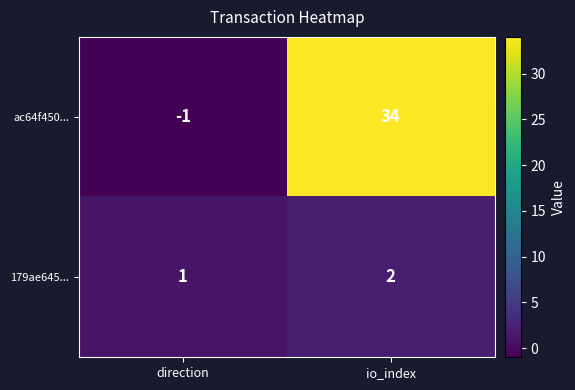

Count the number of data series in this chart.

2